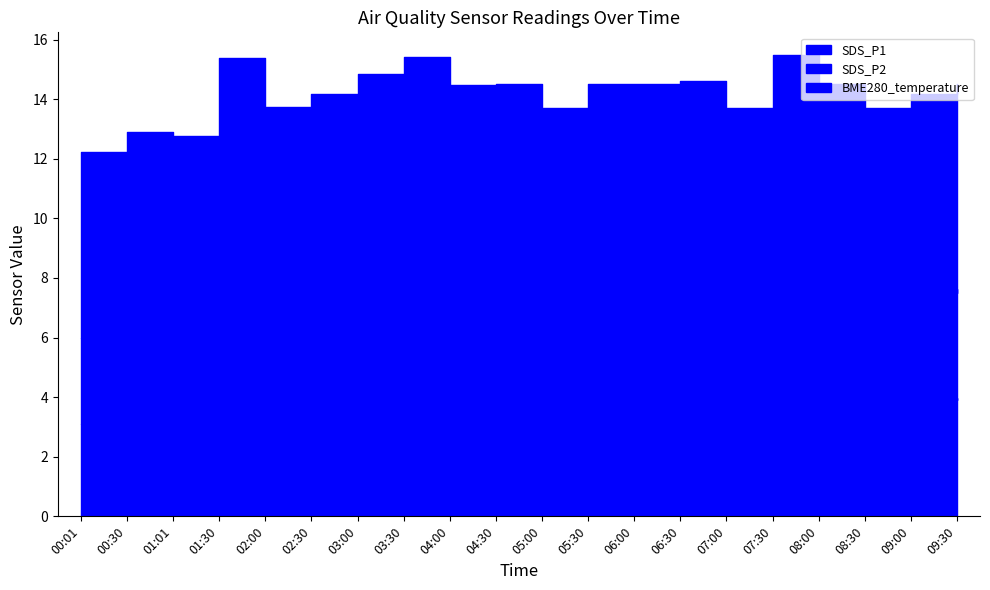

Is it true that SDS_P2 equals 4.9 at 06:00?

False